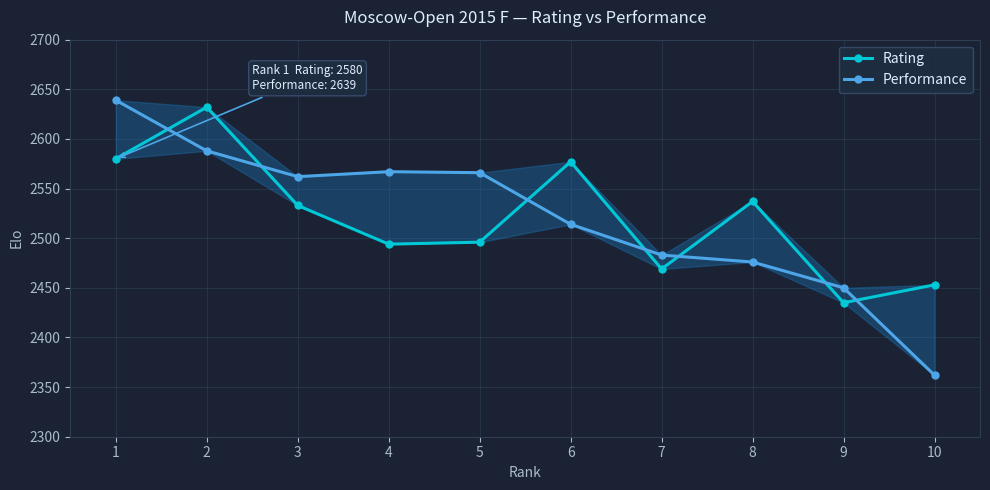

What is the average value of the Performance series?

2521